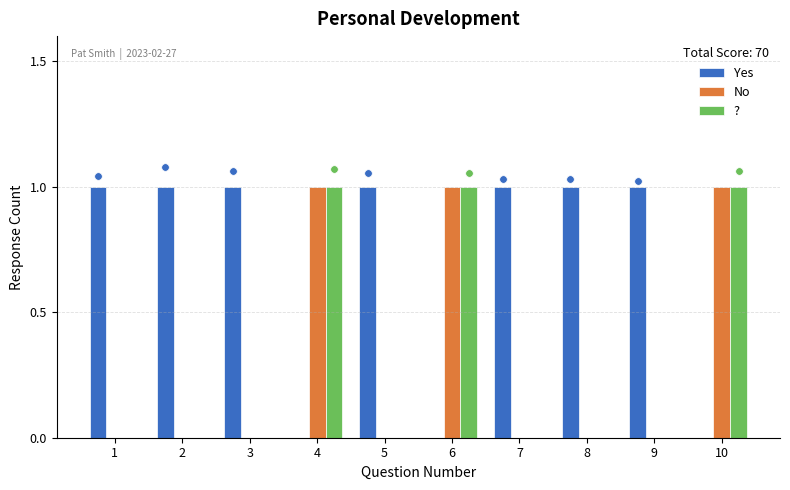

At how many categories does at least one series exceed 0?

10